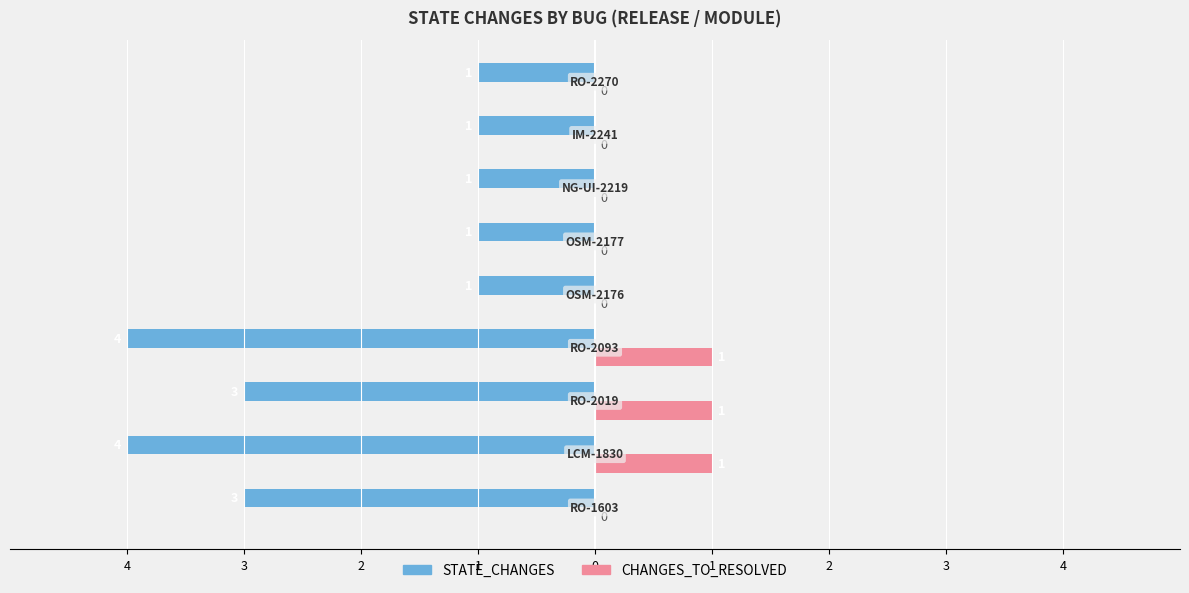

What is the difference between the second highest and minimum values in the STATE_CHANGES series?

3